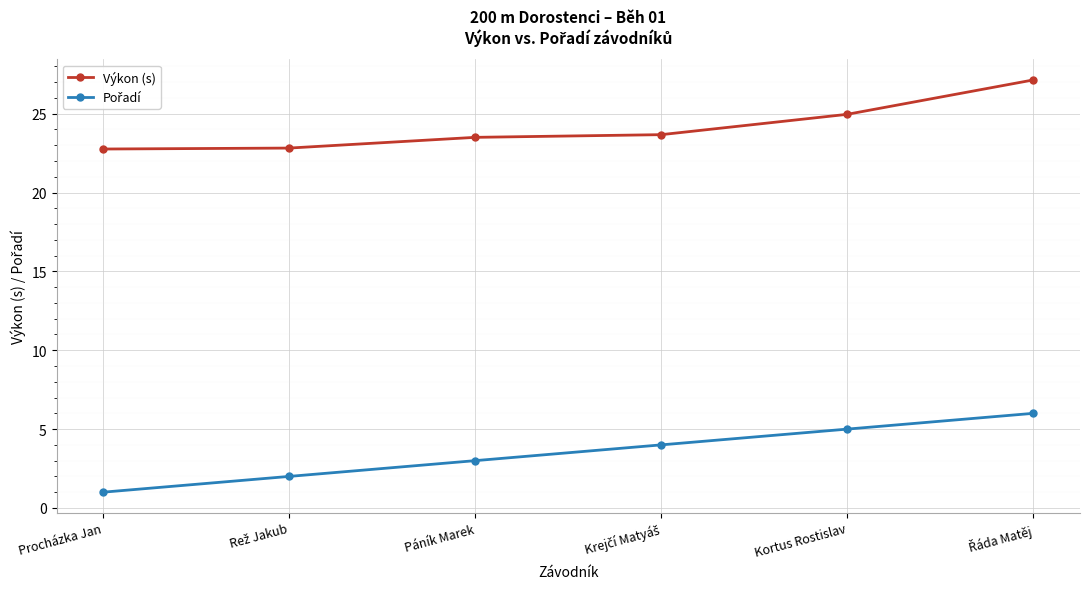

What is the label of the 2nd point from the right?

Kortus Rostislav